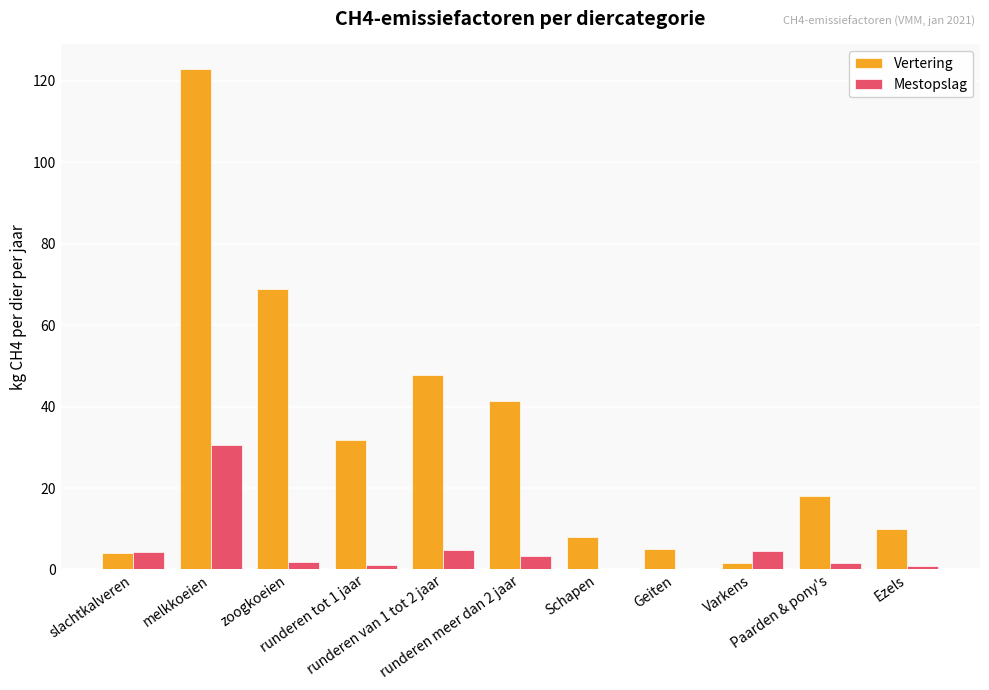

How many groups of bars are there?

11